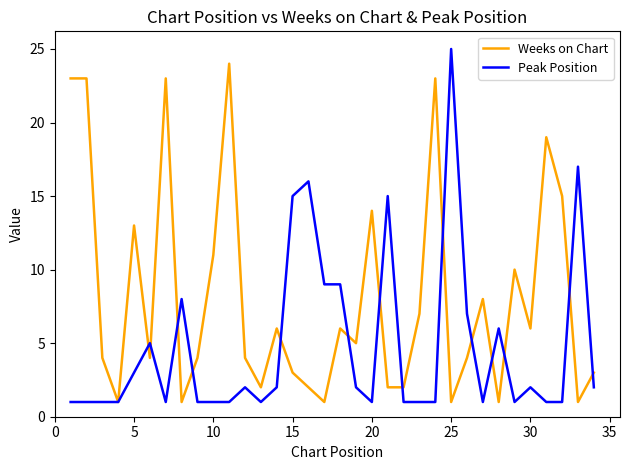

Which series has the largest total across all categories?

Weeks on Chart